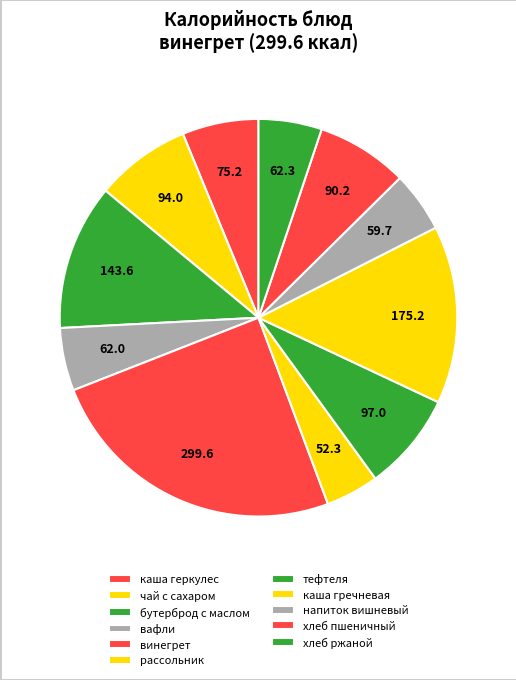

Count the number of slices in the pie.

11